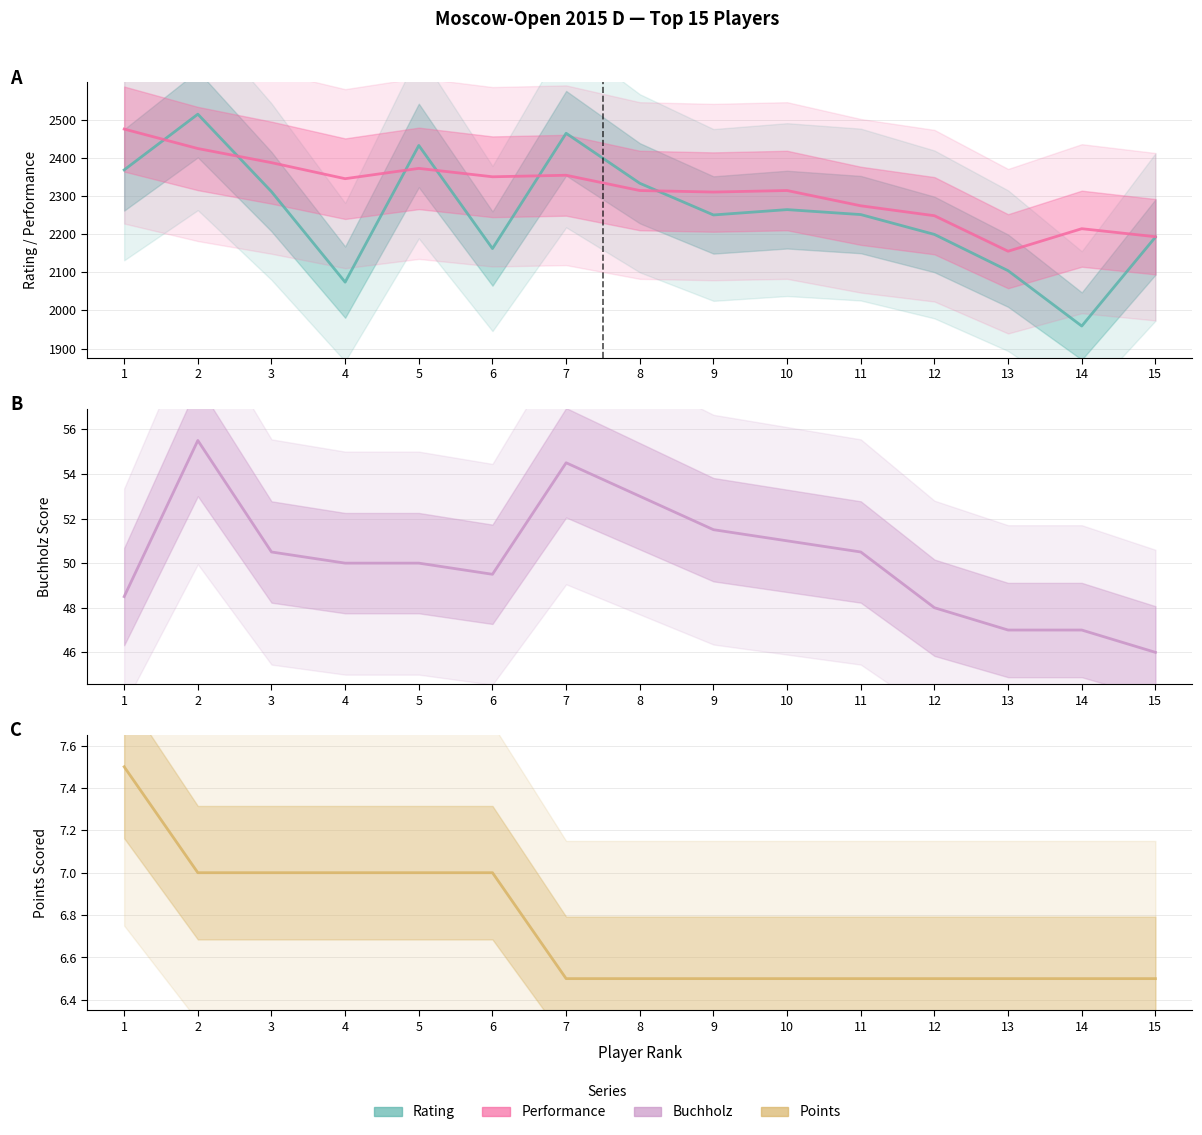

True or false: Buchholz has more than 2 interior local peaks.

False